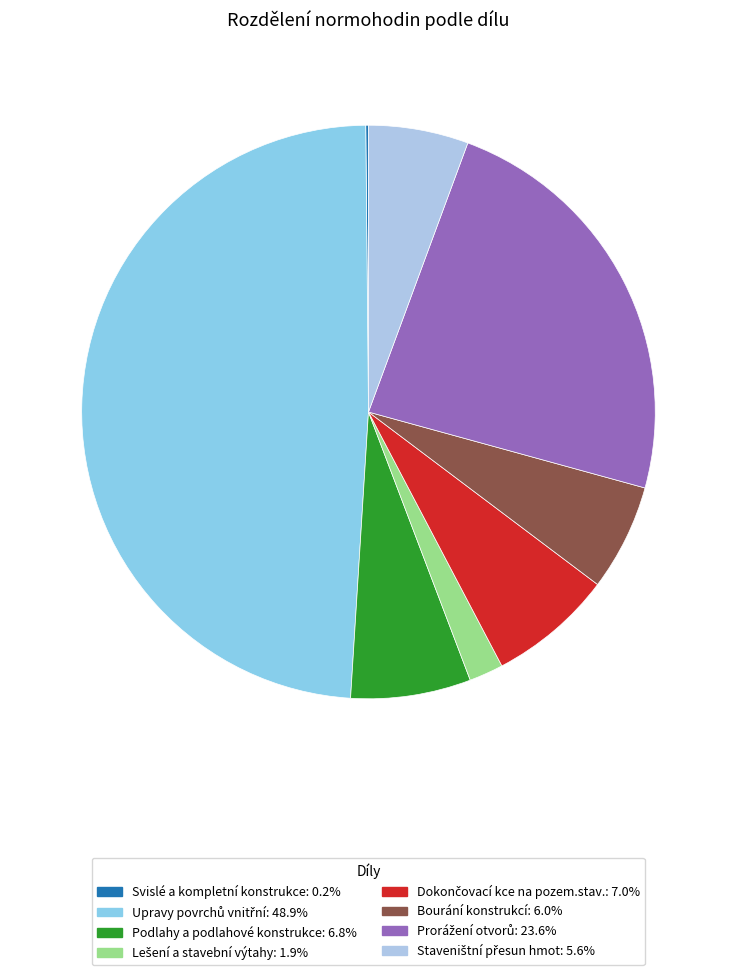

Is it true that Svislé a kompletní konstrukce is 0% of the pie?

True